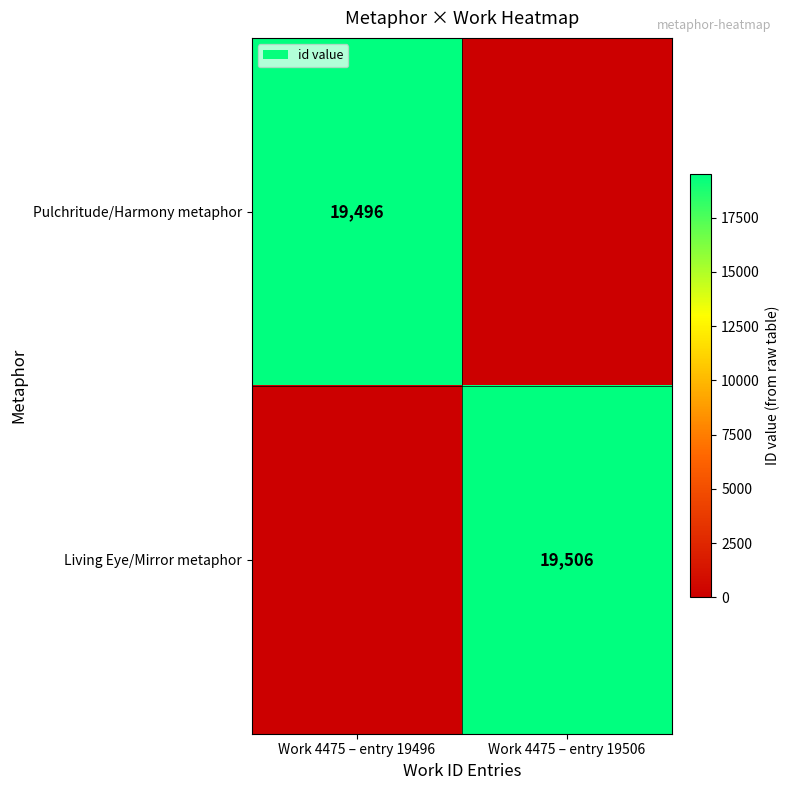

The Pulchritude/Harmony metaphor series shows 19496 at Work 4475 – entry 19496. True or false?

True